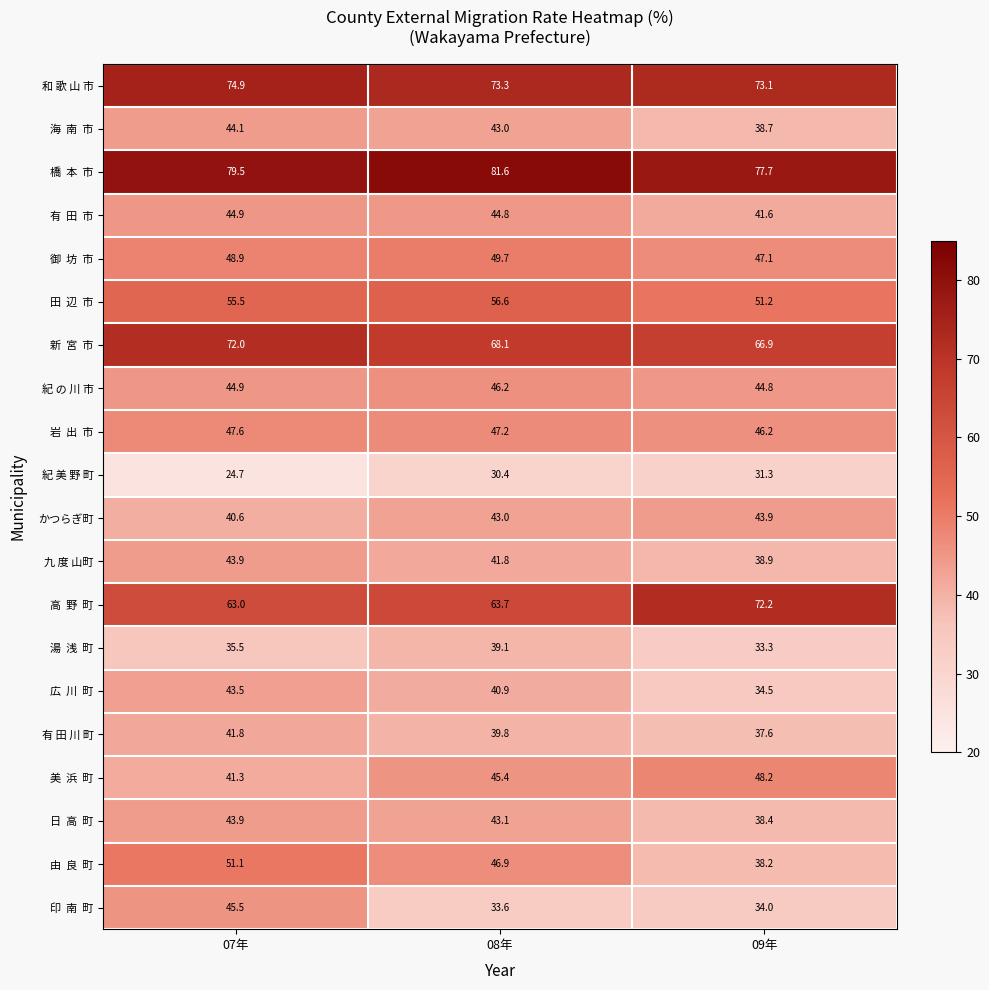

Count the number of data series in this chart.

20